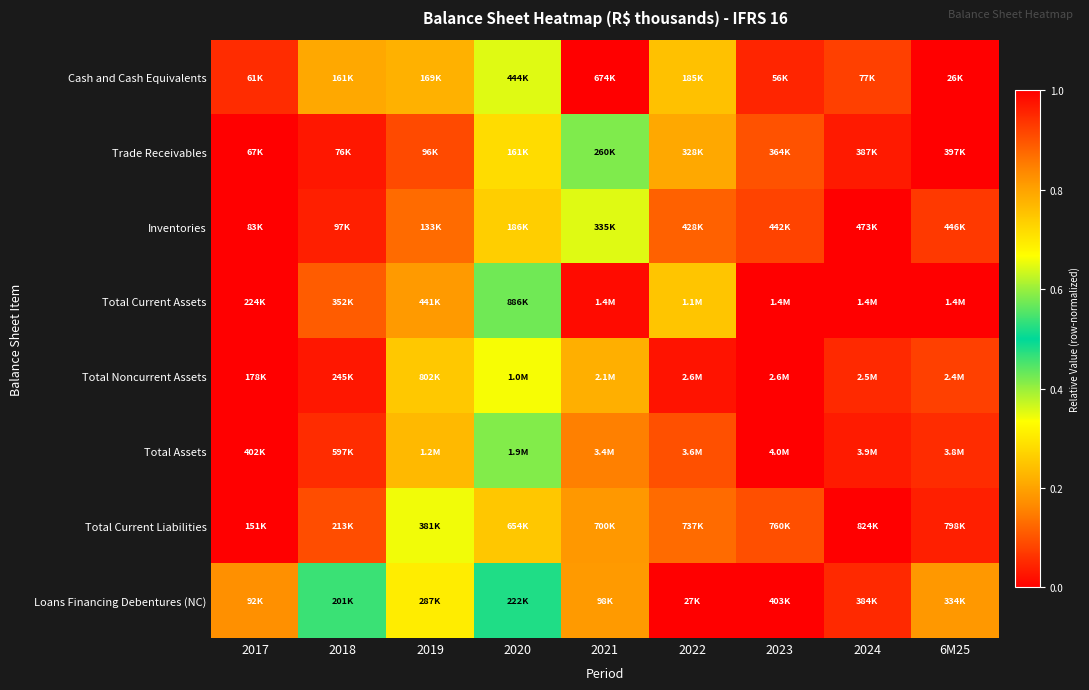

Reading left to right, what are all the values shown in this chart?

Cash and Cash Equivalents: 2017=0.1	2018=0.2	2019=0.2	2020=0.6	2021=1.0	2022=0.2	2023=0.0	2024=0.1	6M25=0.0
Trade Receivables: 2017=0.0	2018=0.0	2019=0.1	2020=0.3	2021=0.6	2022=0.8	2023=0.9	2024=1.0	6M25=1.0
Inventories: 2017=0.0	2018=0.0	2019=0.1	2020=0.3	2021=0.6	2022=0.9	2023=0.9	2024=1.0	6M25=0.9
Total Current Assets: 2017=0.0	2018=0.1	2019=0.2	2020=0.6	2021=1.0	2022=0.7	2023=1.0	2024=1.0	6M25=1.0
Total Noncurrent Assets: 2017=0.0	2018=0.0	2019=0.3	2020=0.3	2021=0.8	2022=1.0	2023=1.0	2024=1.0	6M25=0.9
Total Assets: 2017=0.0	2018=0.1	2019=0.2	2020=0.4	2021=0.8	2022=0.9	2023=1.0	2024=1.0	6M25=0.9
Total Current Liabilities: 2017=0.0	2018=0.1	2019=0.3	2020=0.7	2021=0.8	2022=0.9	2023=0.9	2024=1.0	6M25=1.0
Loans Financing Debentures (NC): 2017=0.2	2018=0.5	2019=0.7	2020=0.5	2021=0.2	2022=0.0	2023=1.0	2024=1.0	6M25=0.8